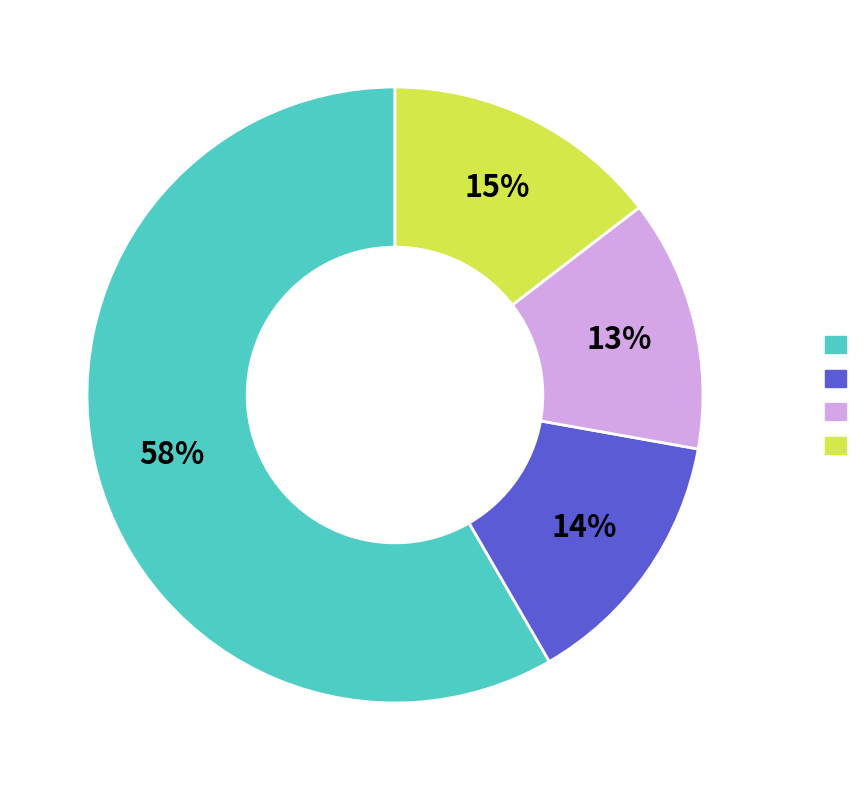

Does any single category account for the majority?

Yes